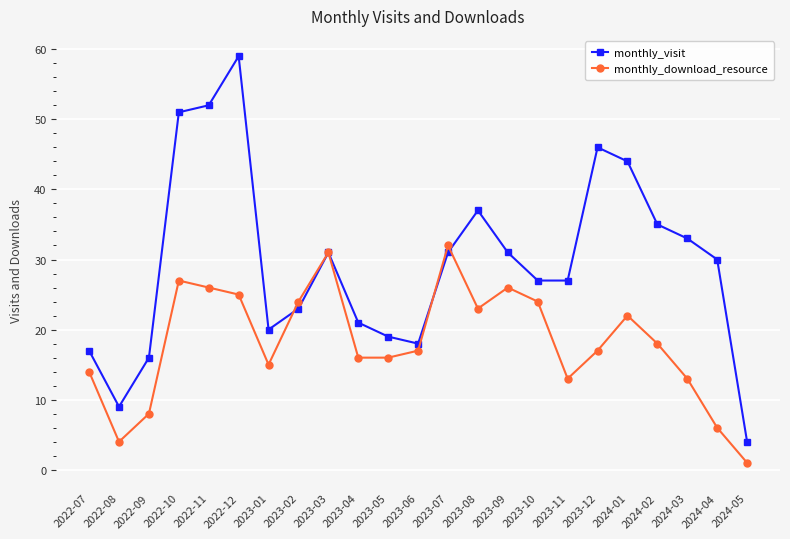

What is the difference between the maximum and minimum values in the monthly_download_resource series?

31